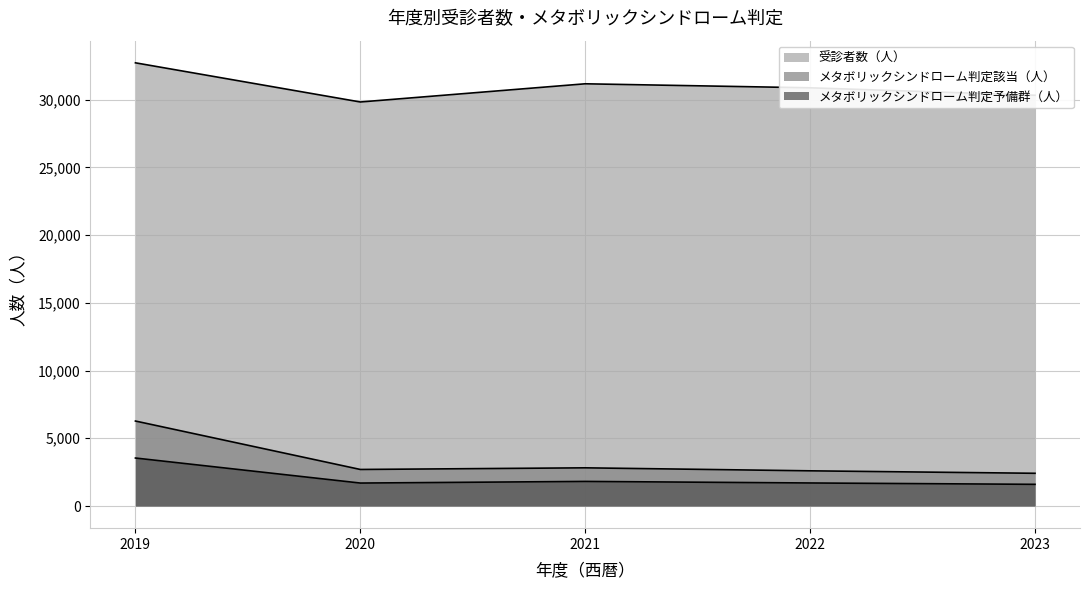

At which label does メタボリックシンドローム判定予備群（人） first exceed 1700?

2019